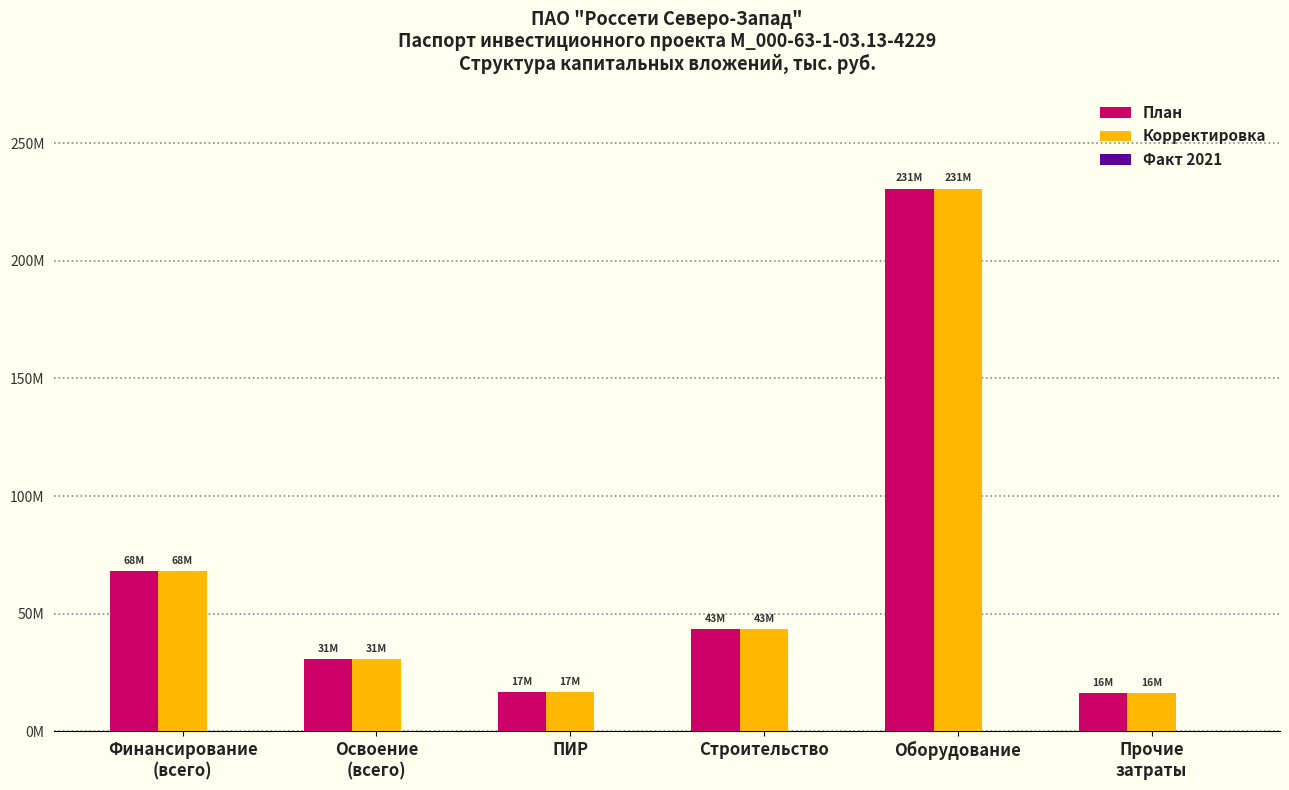

Does the chart contain stacked bars?

No